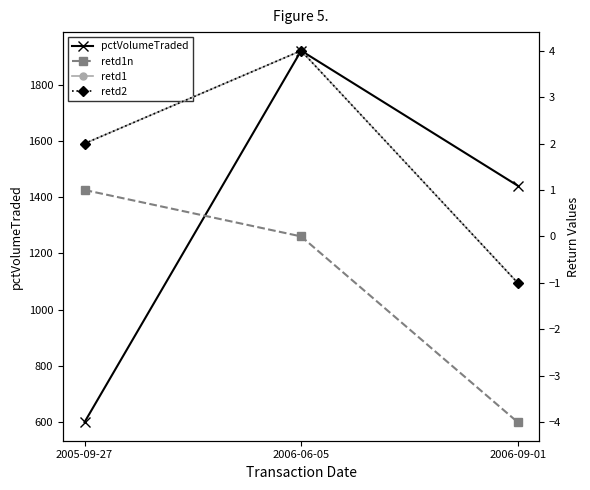

Count the retd1 values in the range -1 to 4.

3